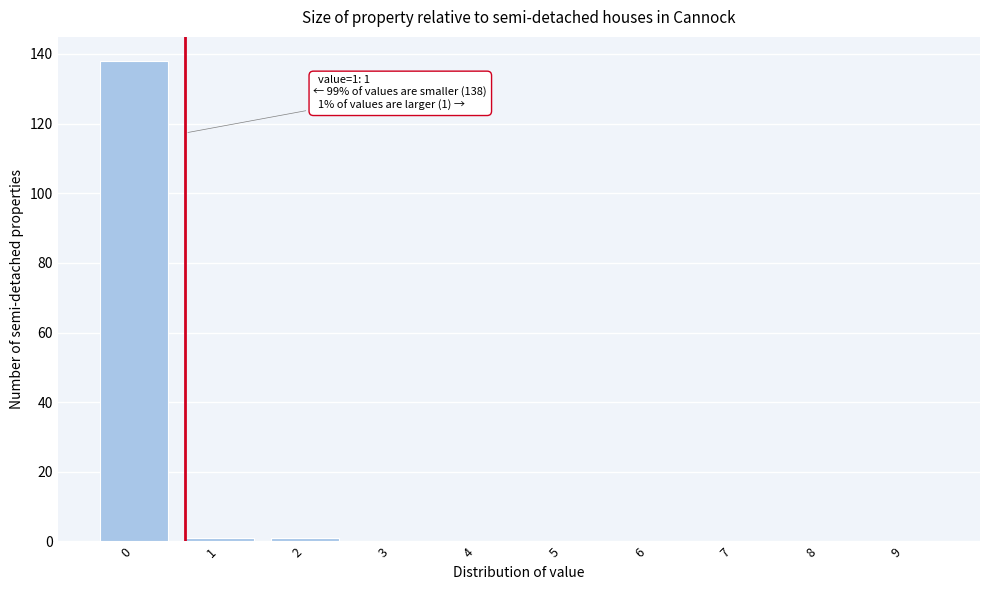

Reading left to right, what are all the values shown in this chart?

0=138	1=1	2=1	3=0	4=0	5=0	6=0	7=0	8=0	9=0